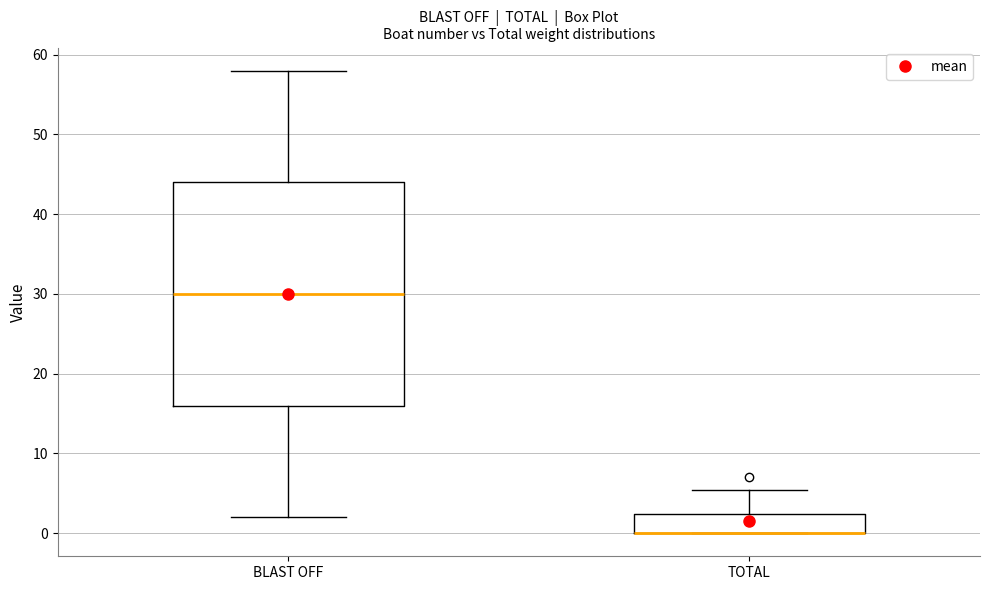

Where is the lower edge of the box for TOTAL on the y-axis? The values are not printed on the chart, so give them approximately, as read against the axis.

0